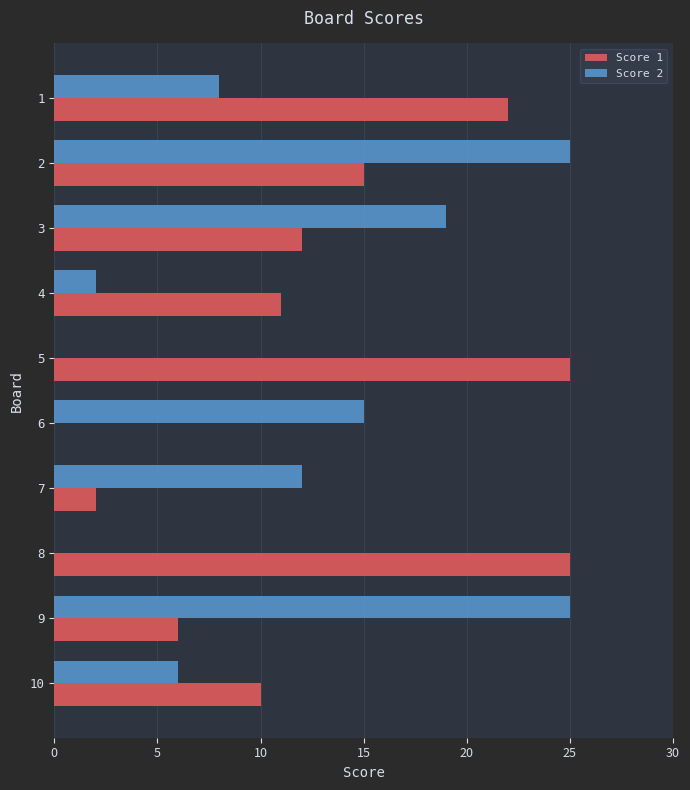

The value of Score 1 at 7 is 42. True or false?

False